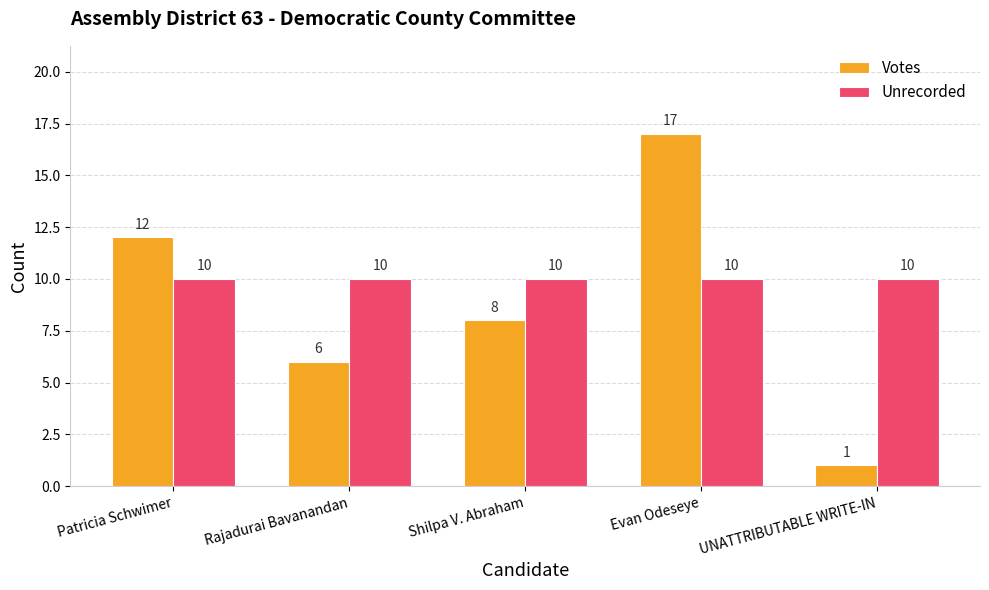

What position from the right is UNATTRIBUTABLE WRITE-IN?

1